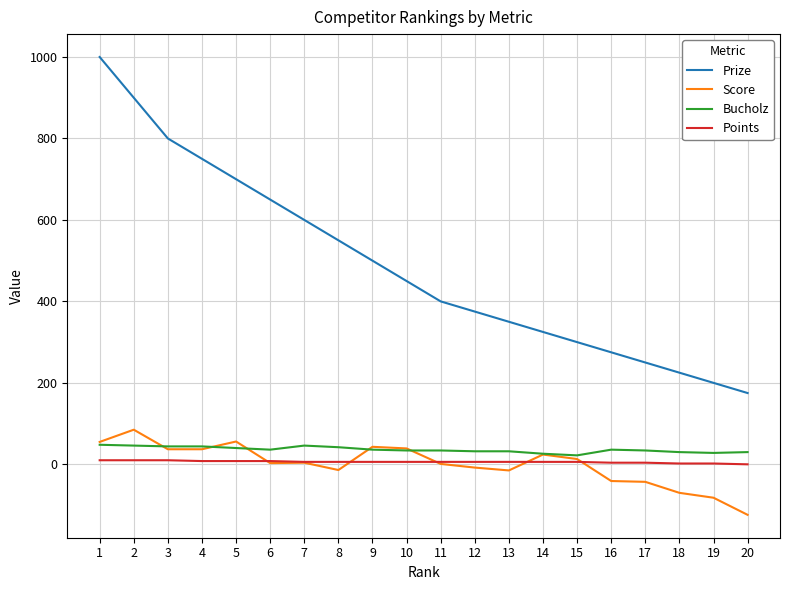

True or false: Points has a value of 10 at 3.

True